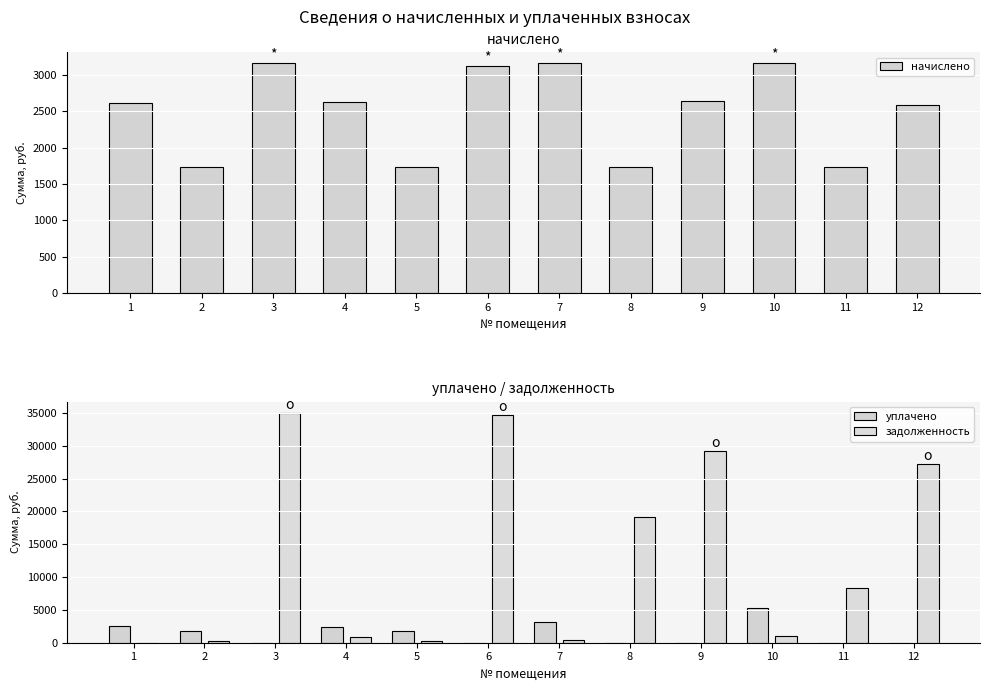

What is the average value of the задолженность series?

13018.3